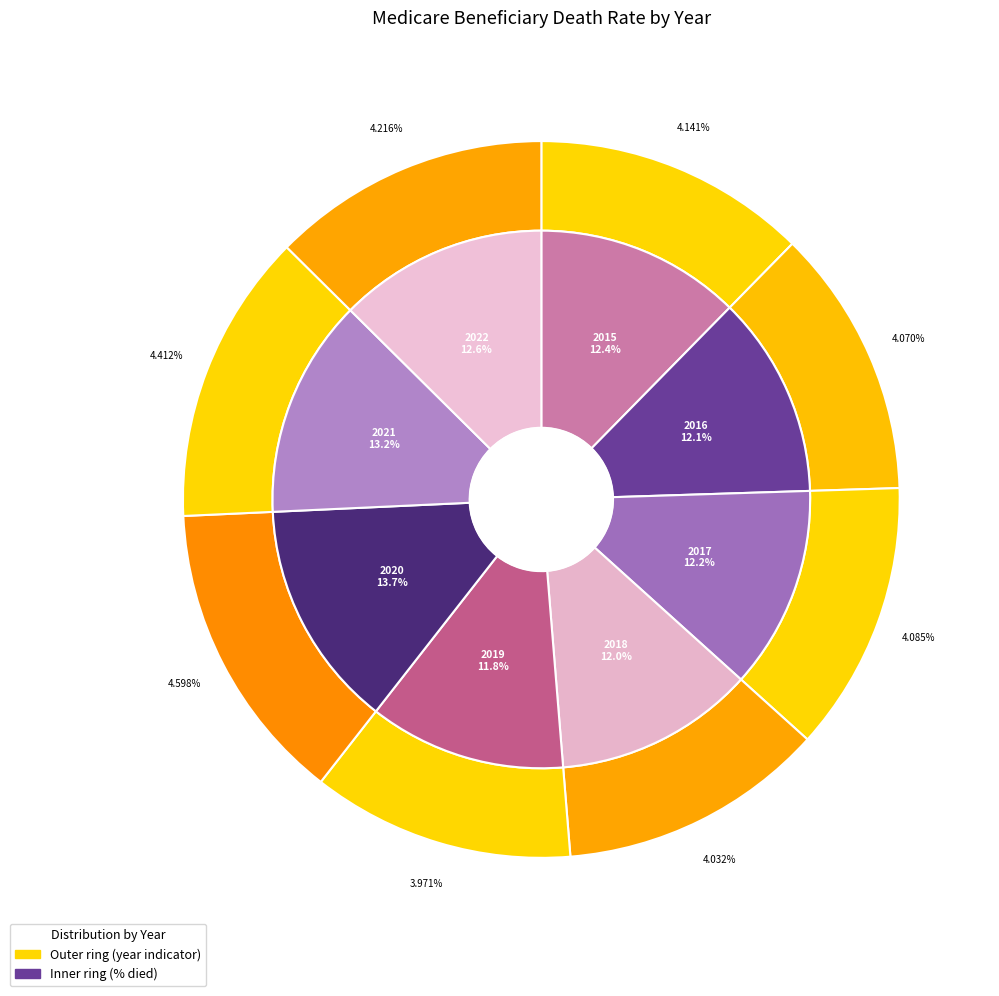

Count the number of slices in the pie.

8